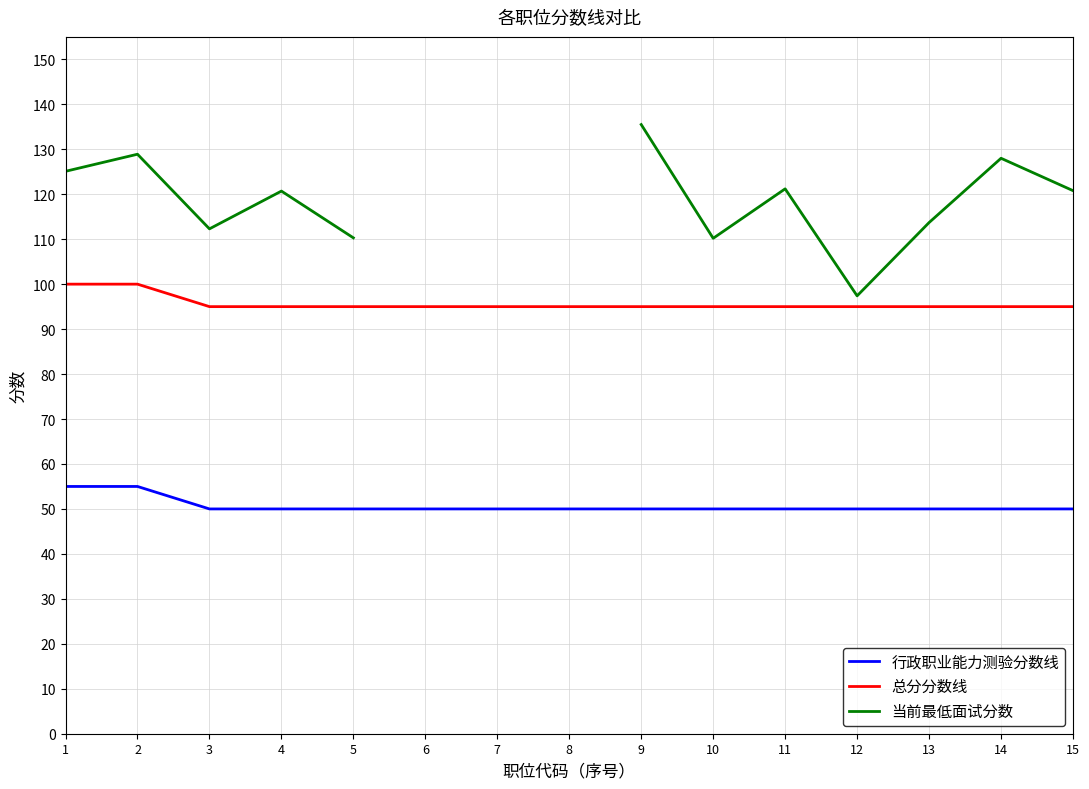

What is the difference between the maximum and minimum values in the 当前最低面试分数 series?

38.1